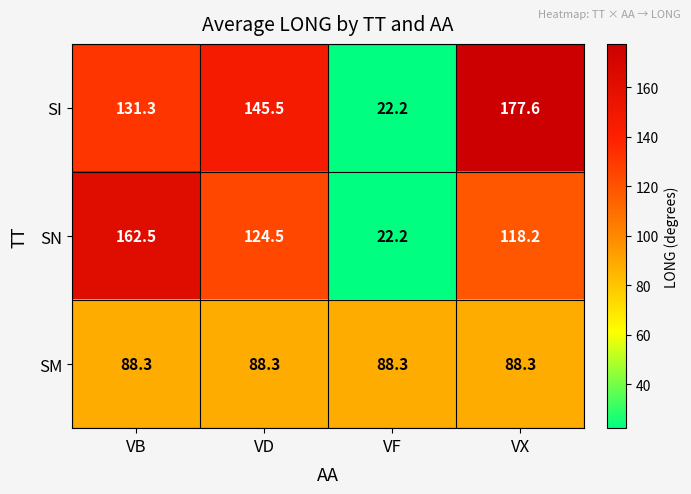

Rank the series by their maximum value, from lowest to highest.

SM, SN, SI